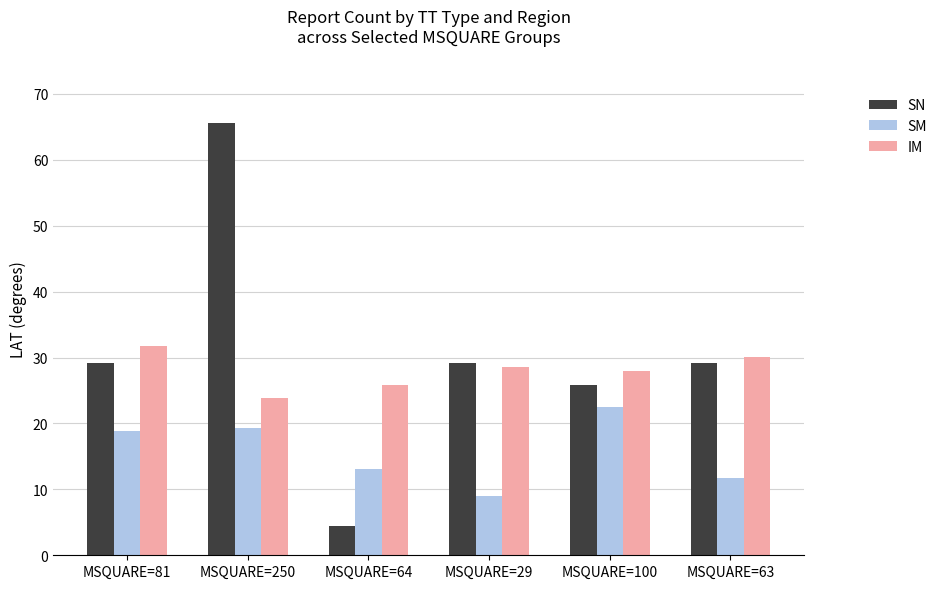

What is the average value of the SN series?

30.6